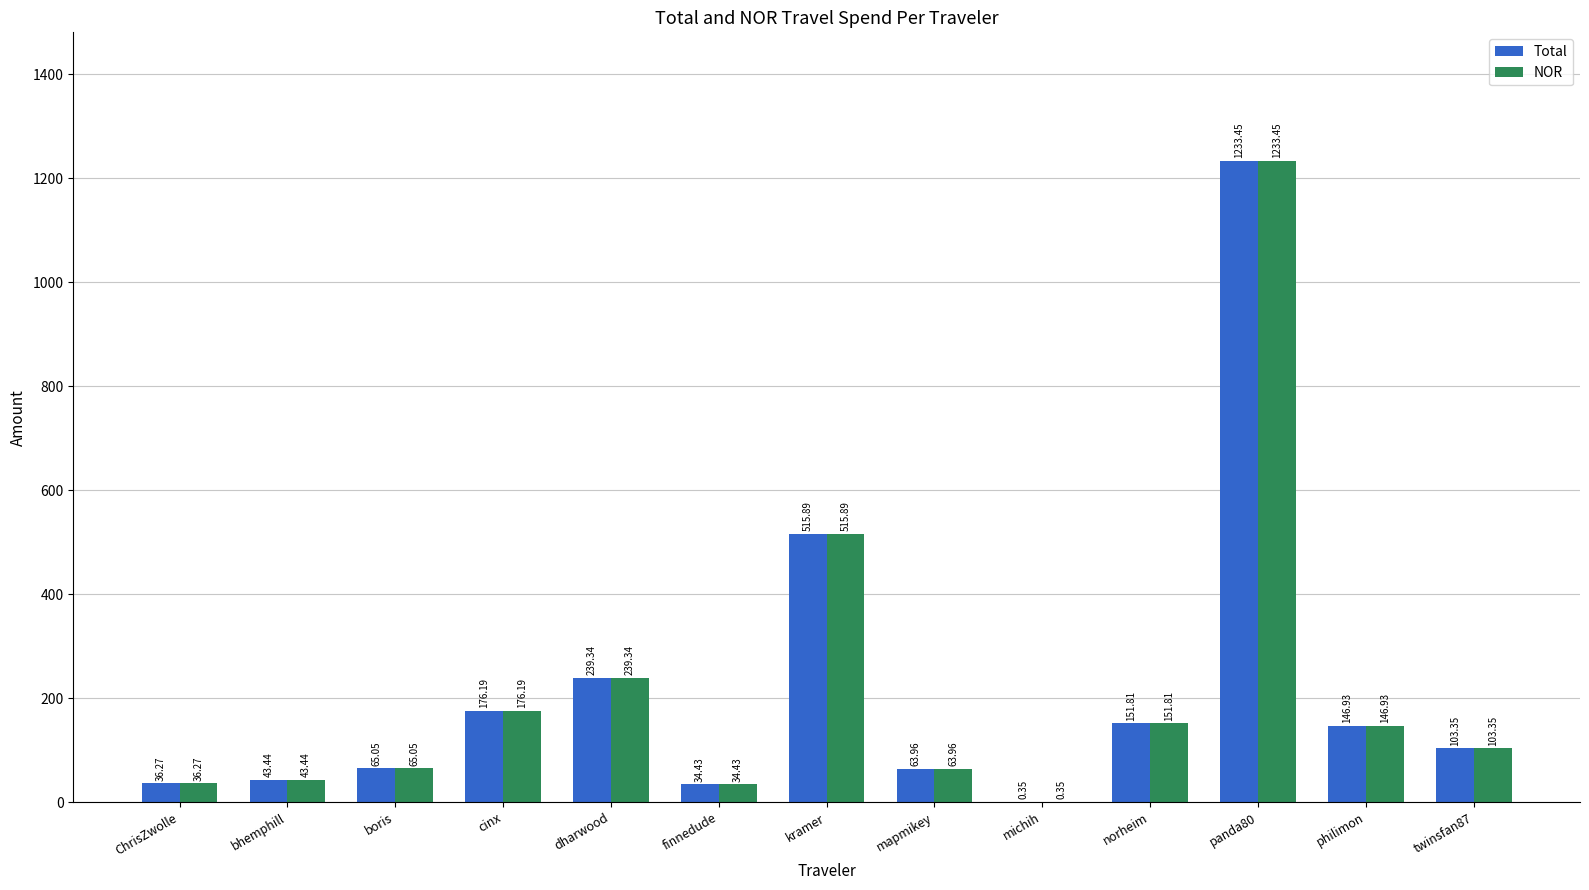

What is the total value across all series at kramer?

1031.8